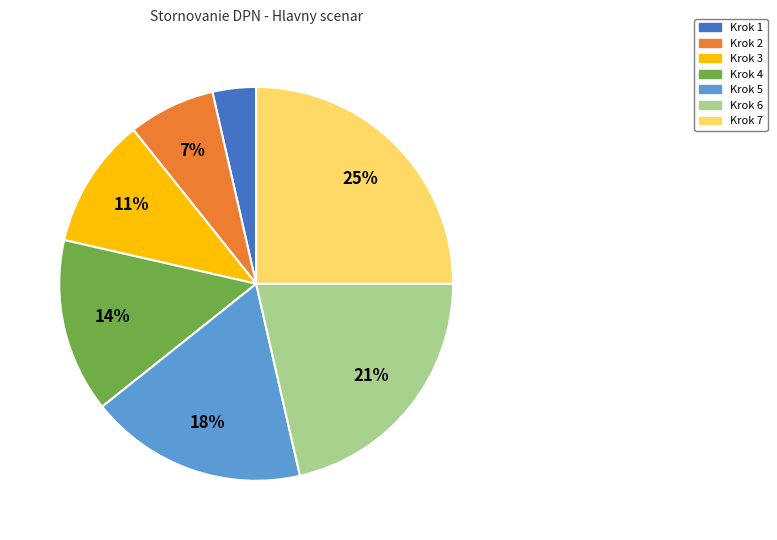

Between Krok 6 and Krok 3, which is larger?

Krok 6